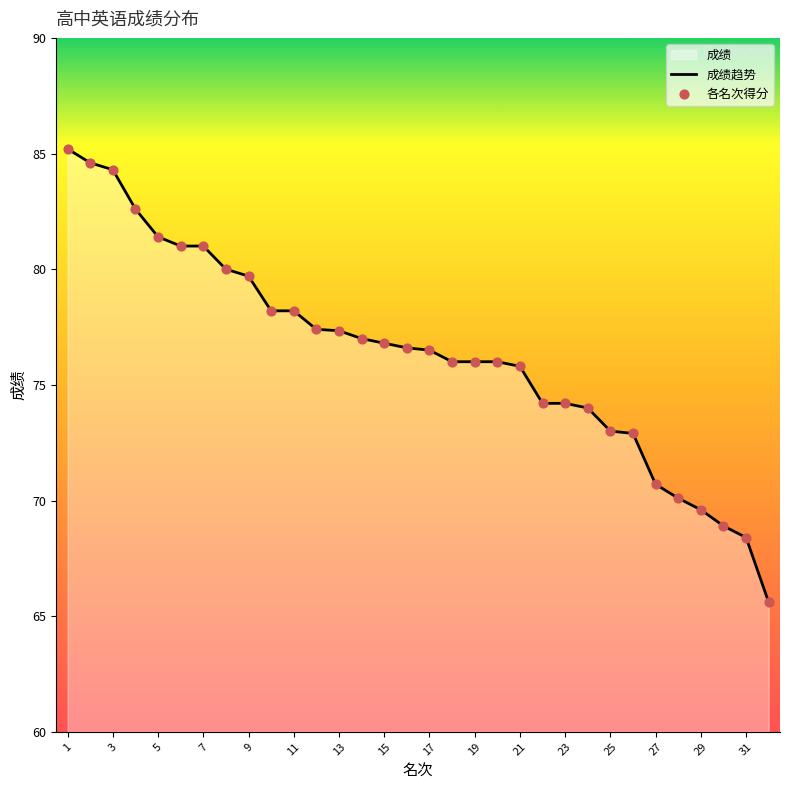

The chart shows a value of 128.0 at 15. True or false?

False